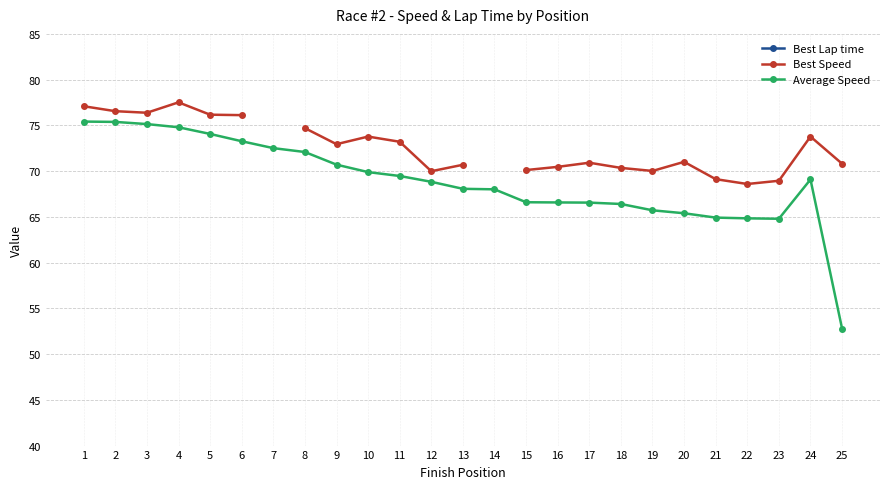

What is the total value across all series at 4?

270.7